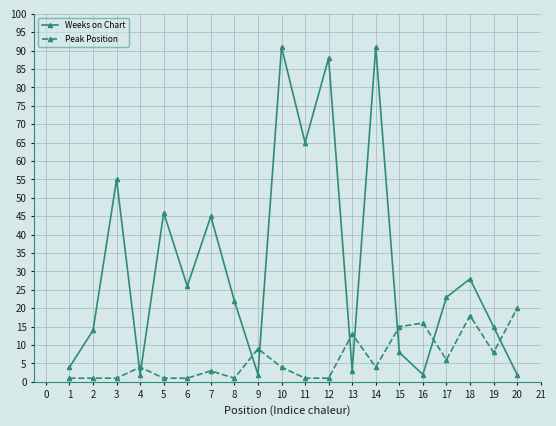

The value of Weeks on Chart at 10 is 157. True or false?

False